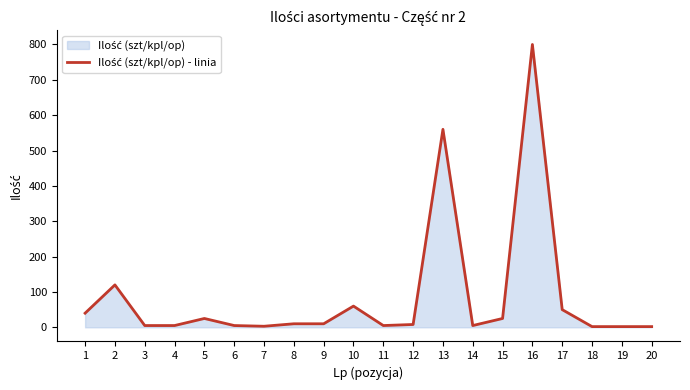

Does the chart display data point markers on the line(s)?

No